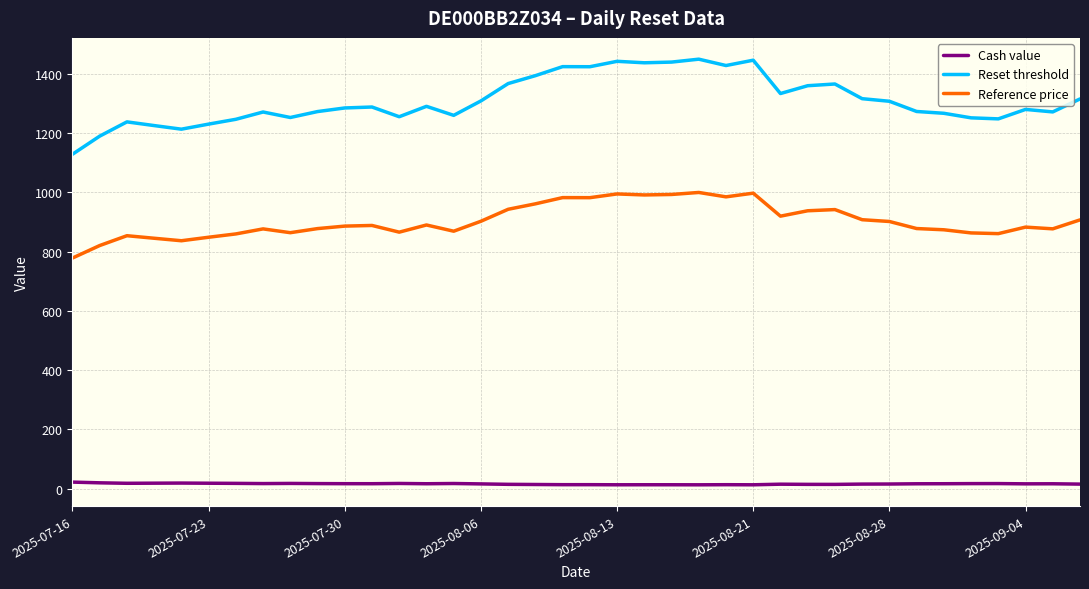

What is the maximum value shown in the chart?

1450.0